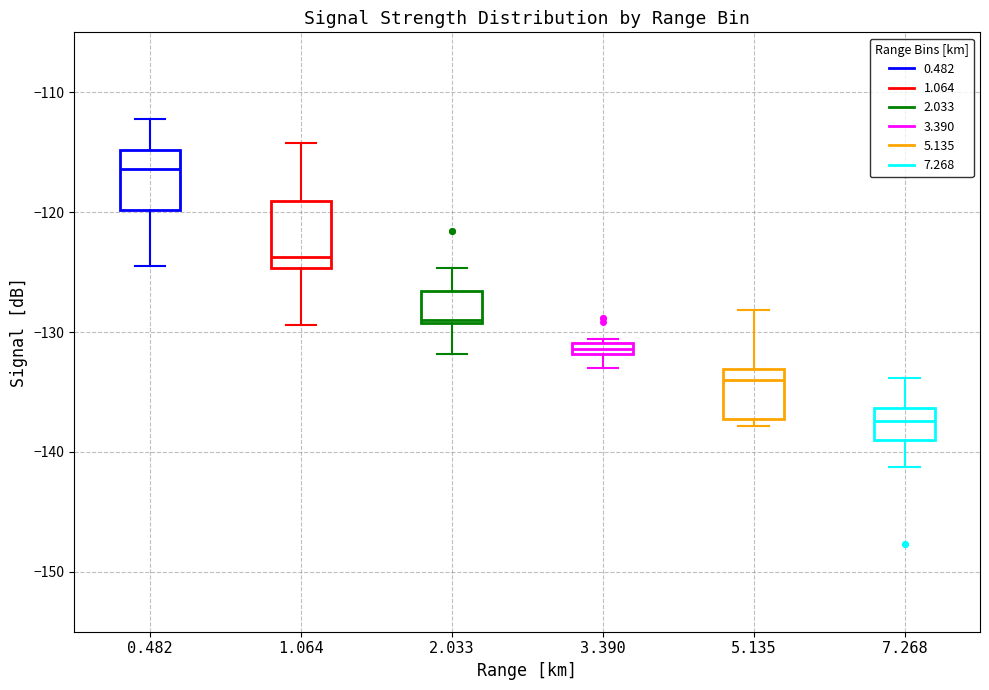

Where does the upper whisker of the box at x = 7.268 end on the y-axis? The values are not printed on the chart, so give them approximately, as read against the axis.

-134